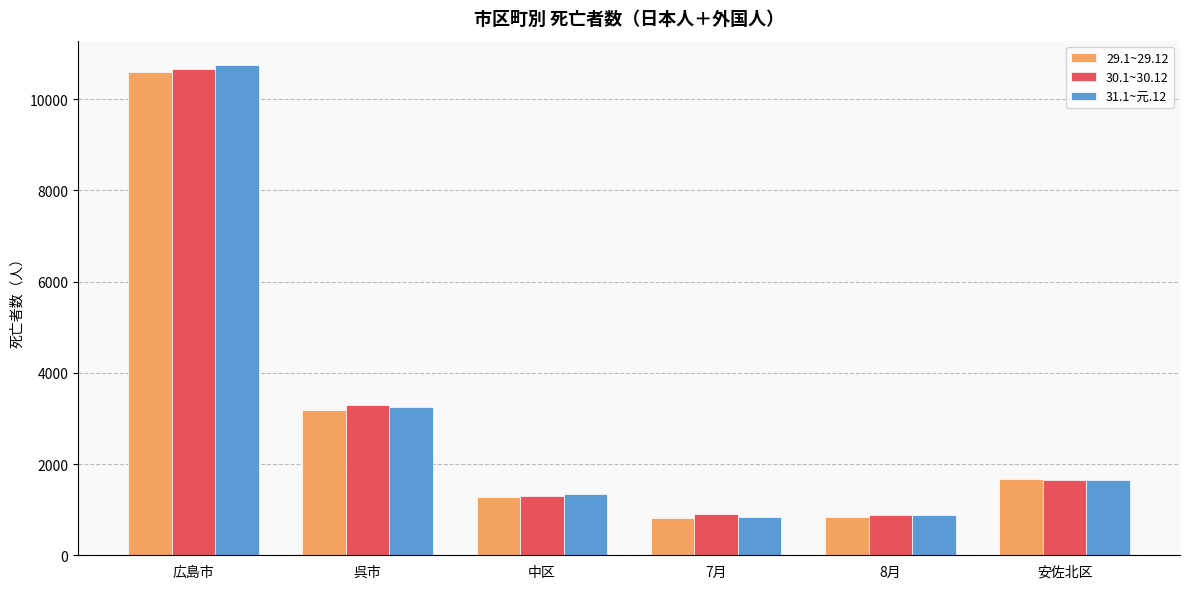

What value does the 31.1~元.12 series have at 中区?

1335